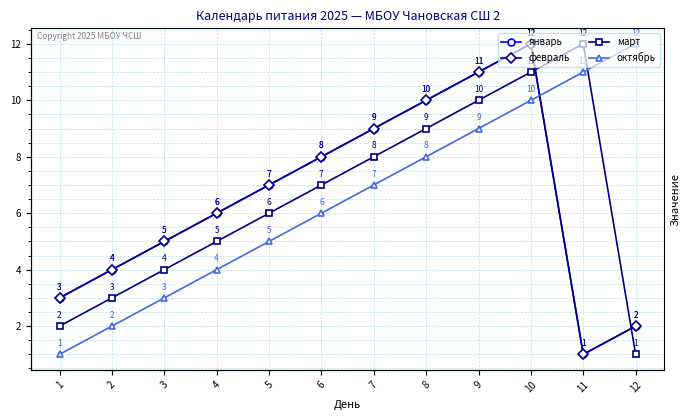

Between which two adjacent categories do январь and октябрь first intersect?

10 and 11